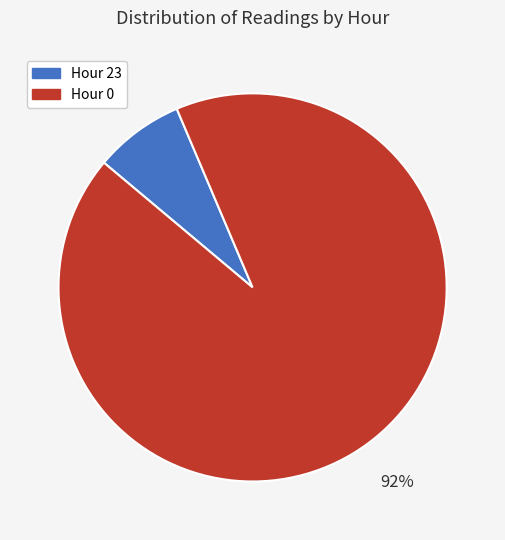

To the nearest percent, what is the combined percentage of Hour 0 and Hour 23?

100%